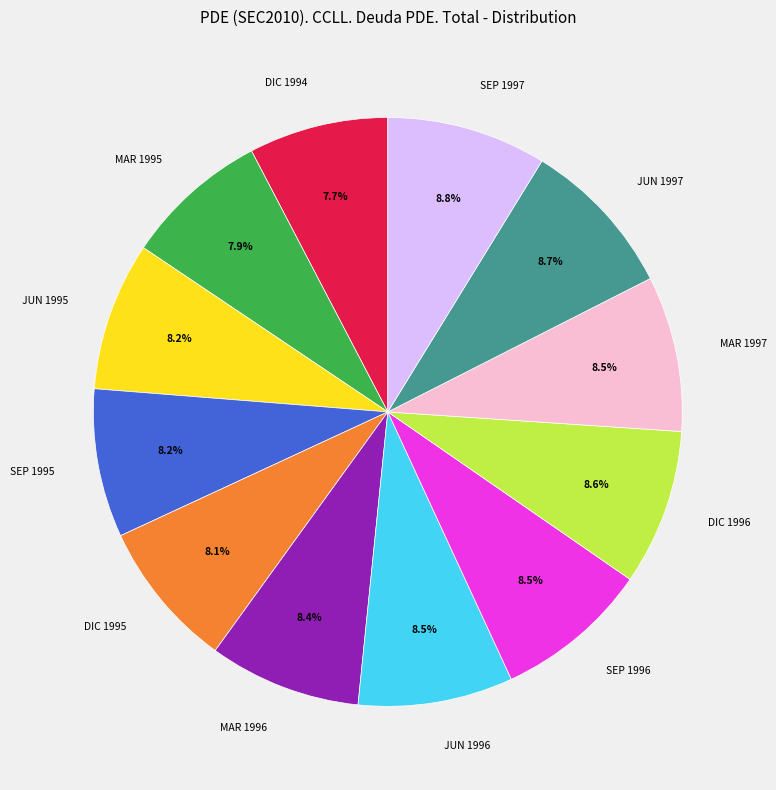

What is the total percentage of SEP 1997 and JUN 1997?

17.5%